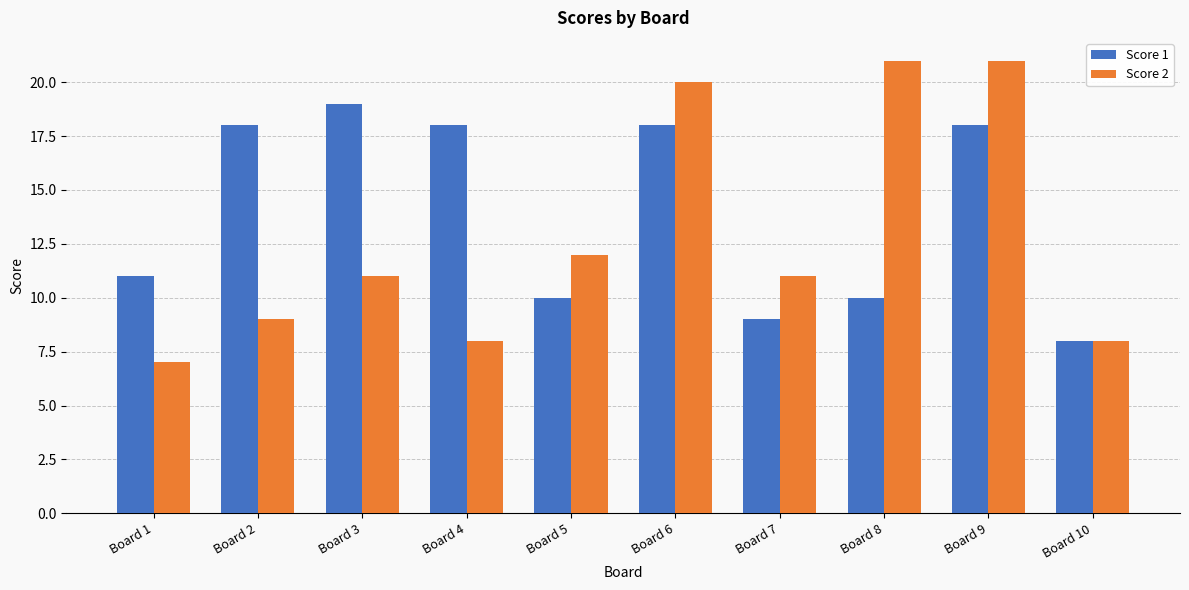

Reading left to right, extract all data points from this chart.

Score 1: Board 1=11	Board 2=18	Board 3=19	Board 4=18	Board 5=10	Board 6=18	Board 7=9	Board 8=10	Board 9=18	Board 10=8
Score 2: Board 1=7	Board 2=9	Board 3=11	Board 4=8	Board 5=12	Board 6=20	Board 7=11	Board 8=21	Board 9=21	Board 10=8